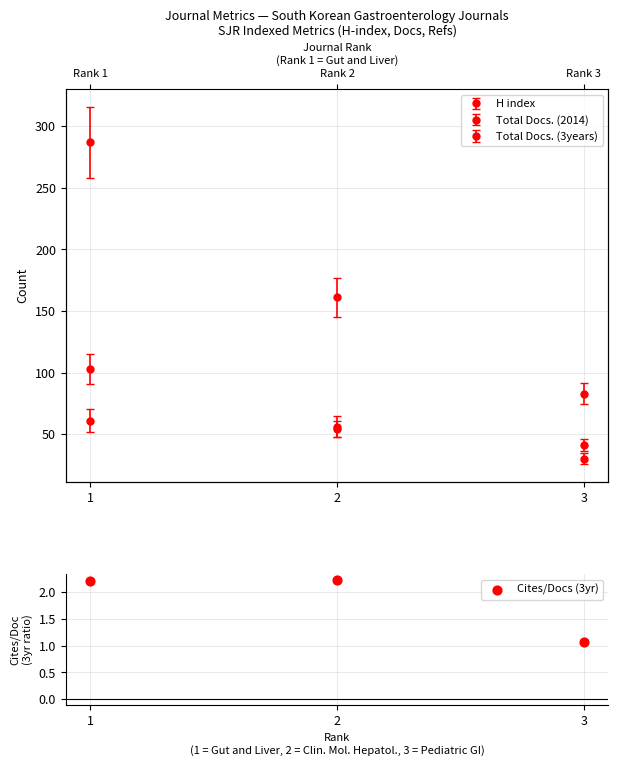

Approximately how many times larger is the value at 1 compared to 3?

2.1